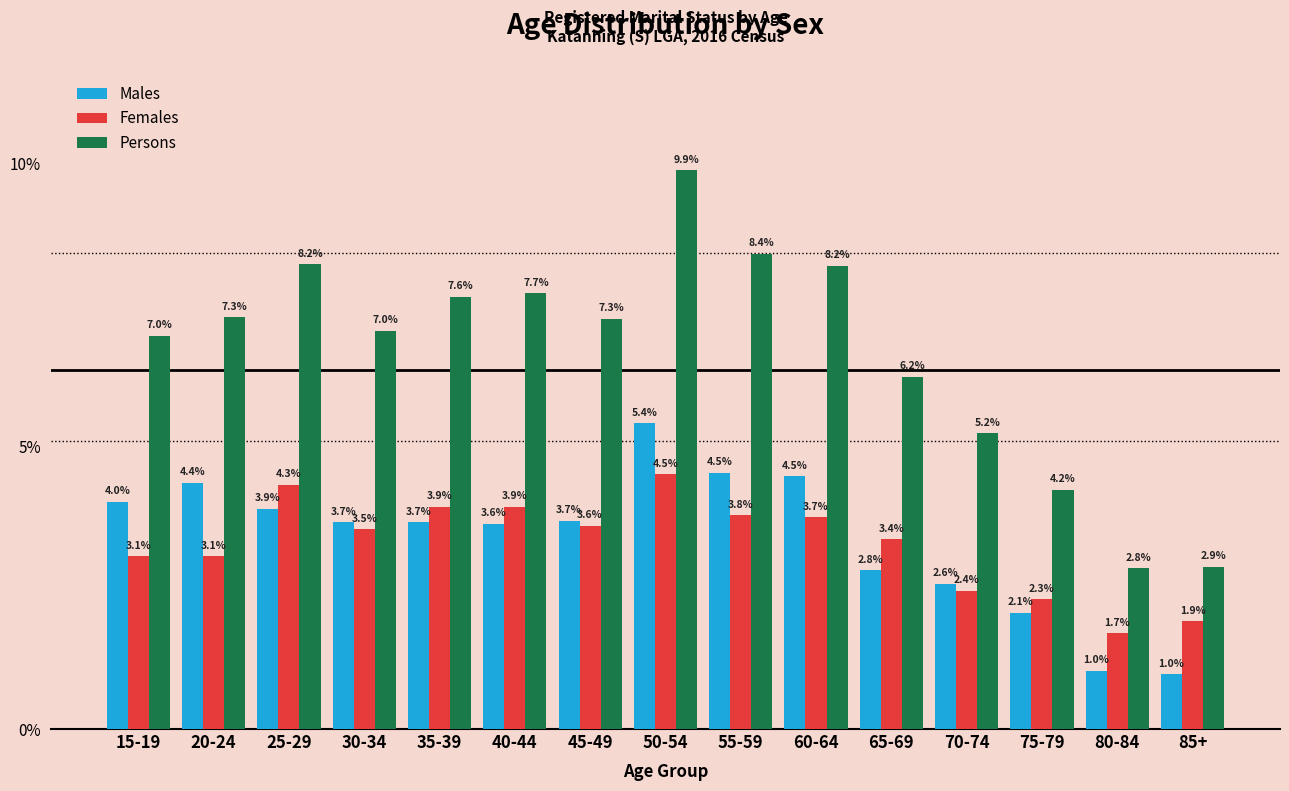

Reading left to right, list all the values displayed in this chart.

Males: 15-19=4.0	20-24=4.4	25-29=3.9	30-34=3.7	35-39=3.7	40-44=3.6	45-49=3.7	50-54=5.4	55-59=4.5	60-64=4.5	65-69=2.8	70-74=2.6	75-79=2.1	80-84=1.0	85+=1.0
Females: 15-19=3.1	20-24=3.1	25-29=4.3	30-34=3.5	35-39=3.9	40-44=3.9	45-49=3.6	50-54=4.5	55-59=3.8	60-64=3.7	65-69=3.4	70-74=2.4	75-79=2.3	80-84=1.7	85+=1.9
Persons: 15-19=7.0	20-24=7.3	25-29=8.2	30-34=7.0	35-39=7.6	40-44=7.7	45-49=7.3	50-54=9.9	55-59=8.4	60-64=8.2	65-69=6.2	70-74=5.2	75-79=4.2	80-84=2.8	85+=2.9